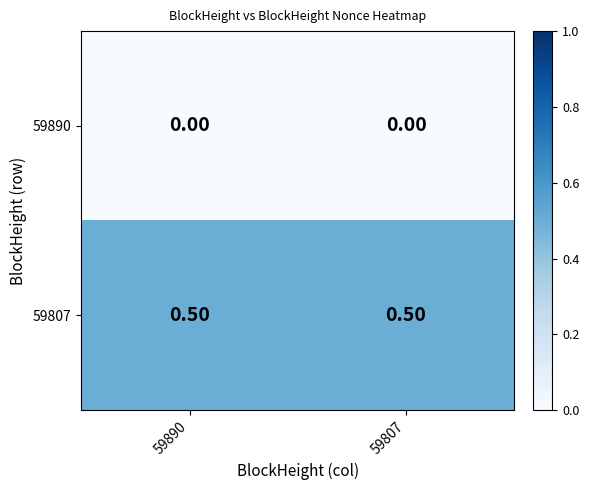

Rank the series by their average value, from highest to lowest.

59807, 59890